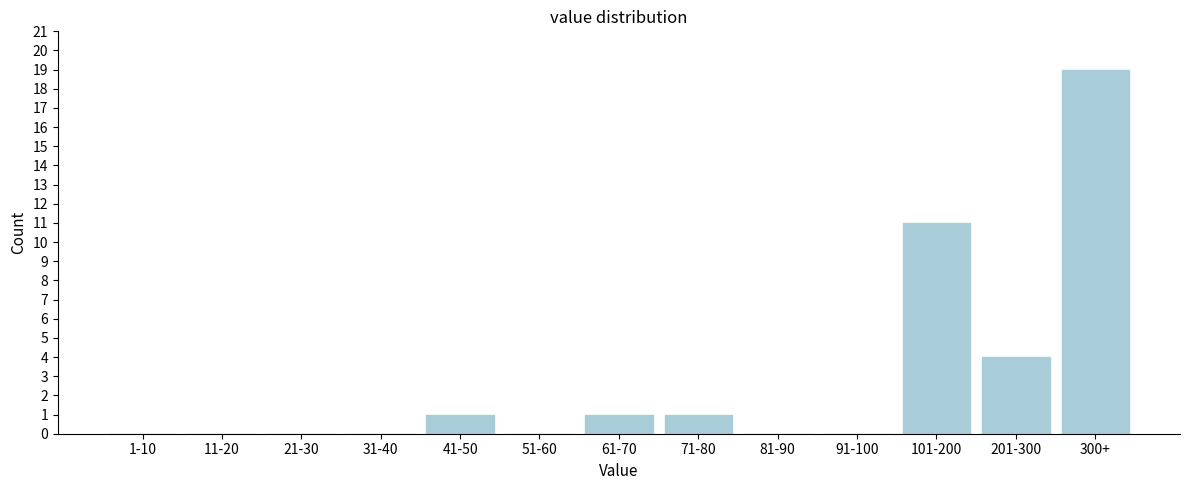

Reading left to right, transcribe all the data shown in this chart.

1-10=0	11-20=0	21-30=0	31-40=0	41-50=1	51-60=0	61-70=1	71-80=1	81-90=0	91-100=0	101-200=11	201-300=4	300+=19